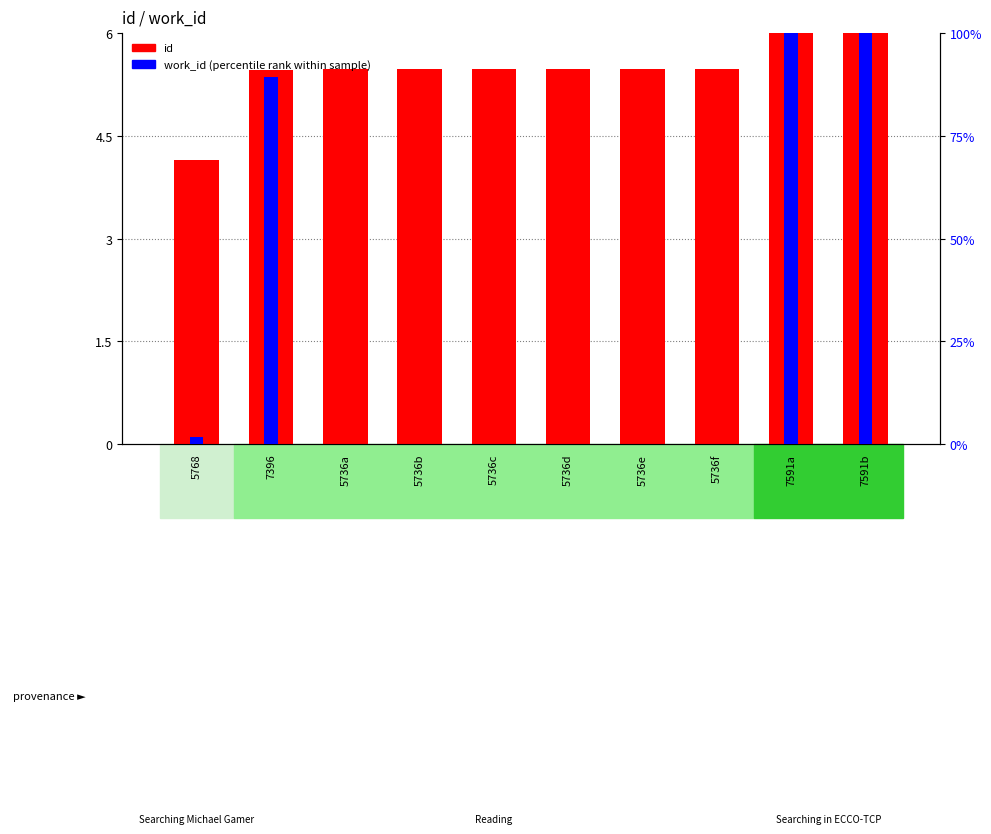

What is the value of the work_id (percentile rank) bar at the 9th from the left?

100.0